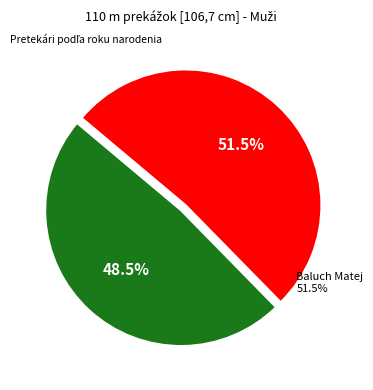

How many slices are in this pie chart?

2